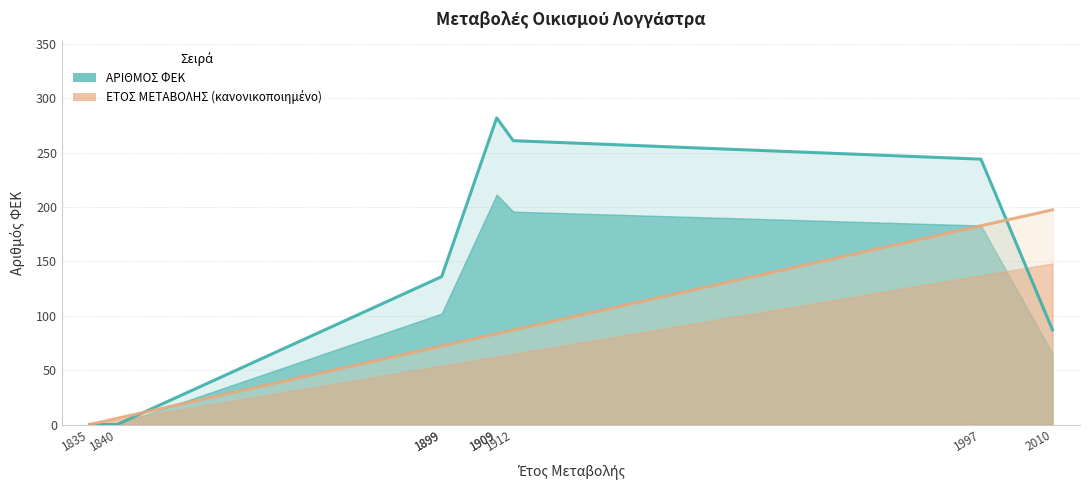

The ΕΤΟΣ ΜΕΤΑΒΟΛΗΣ (κανονικοποιημένο) series shows 86.9 at 1912. True or false?

True